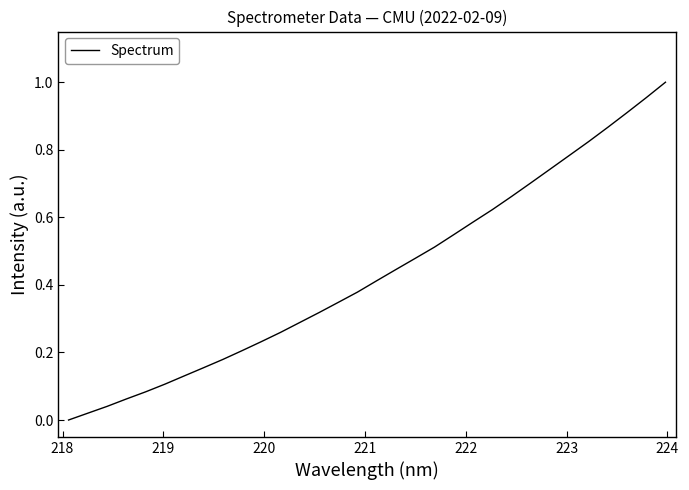

How many lines are shown in the chart?

1